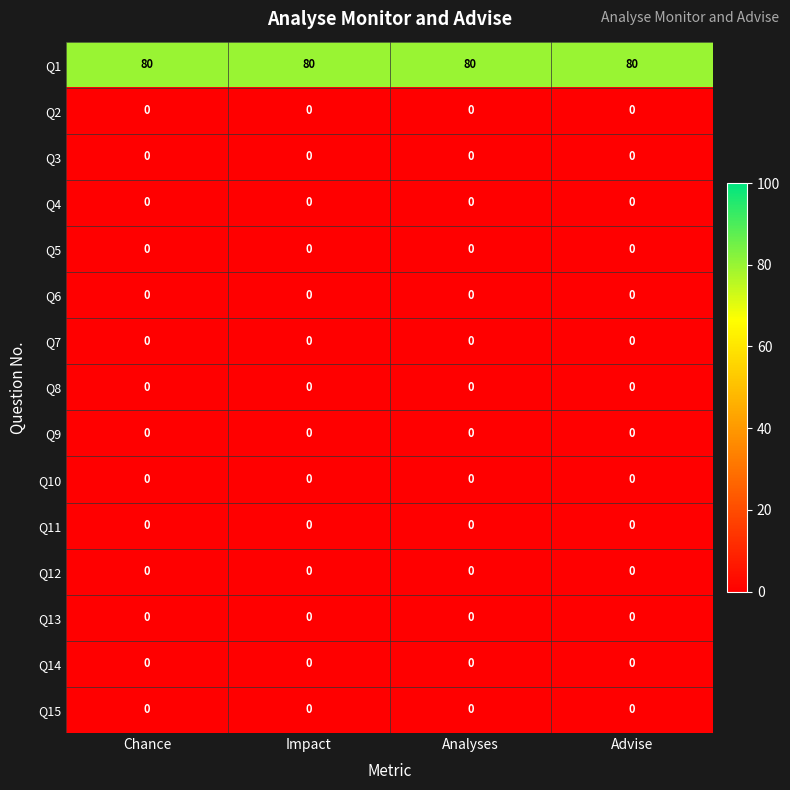

What is the difference between the highest and lowest values at Impact?

80